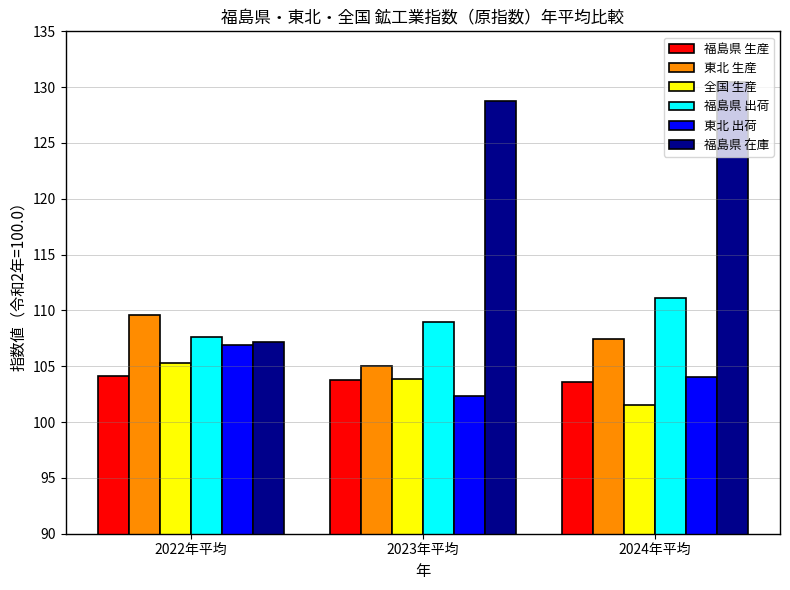

How many values in the 福島県 在庫 series exceed 128?

2